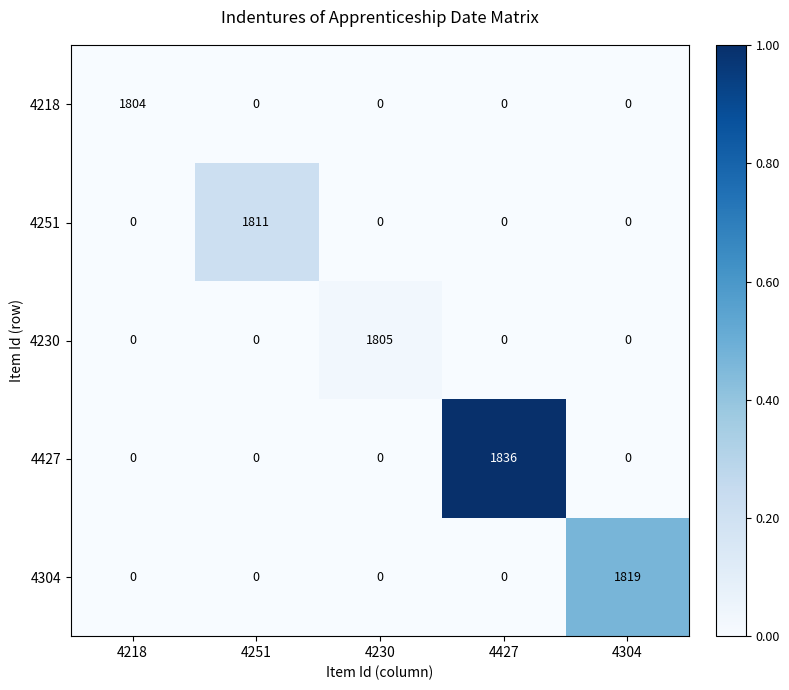

Which series has the largest range (max minus min)?

4427